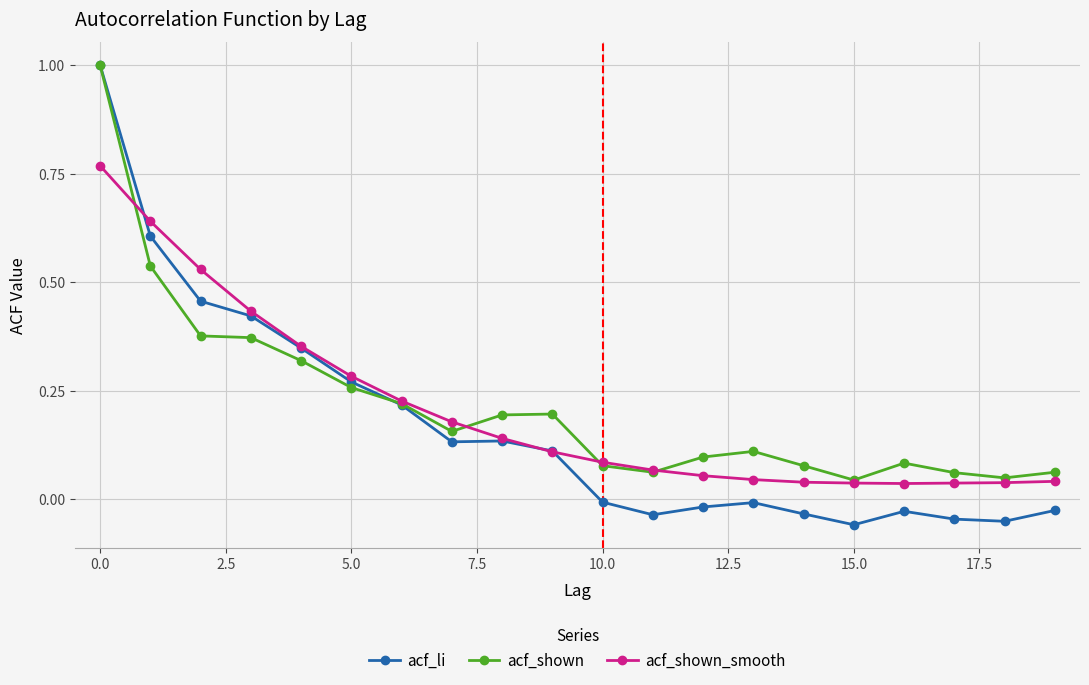

True or false: acf_li has more than 0 points higher than both neighbors.

True